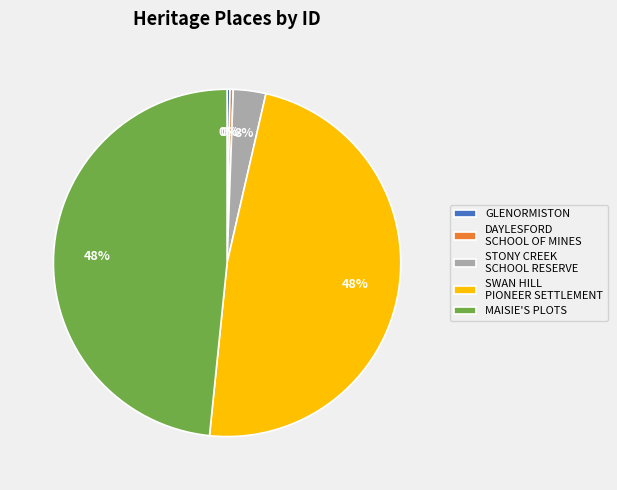

Is it true that MAISIE'S PLOTS is 58% of the pie?

False